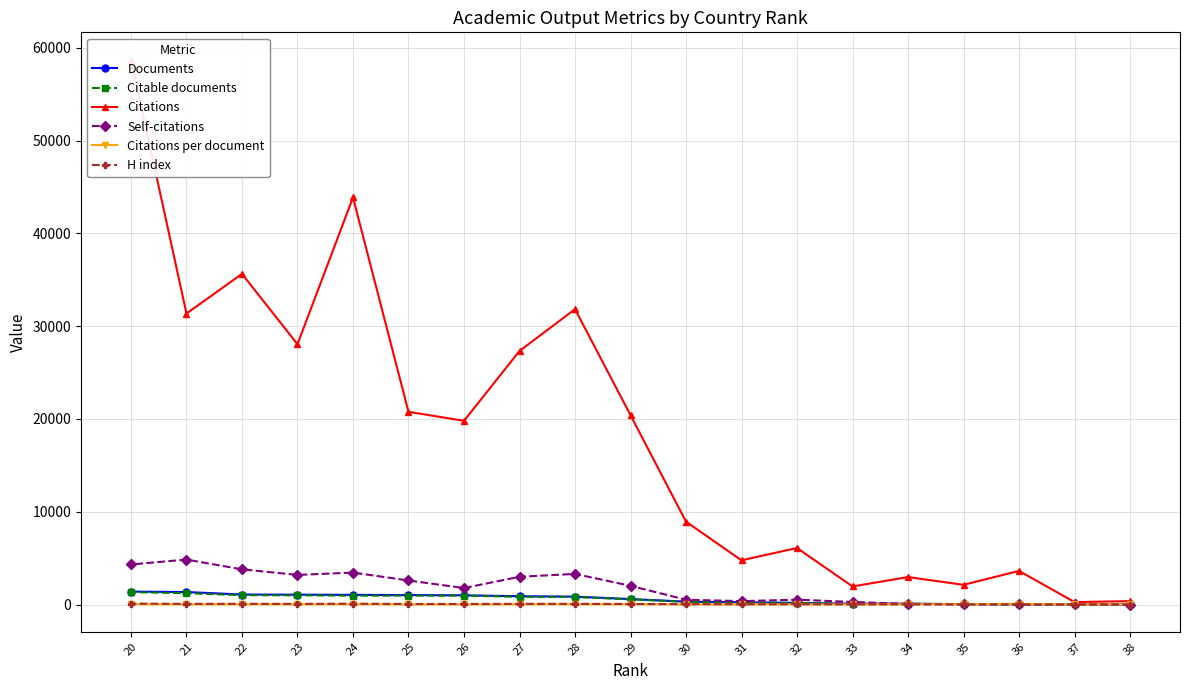

The value of Citations at 35 is 2132.0. True or false?

True